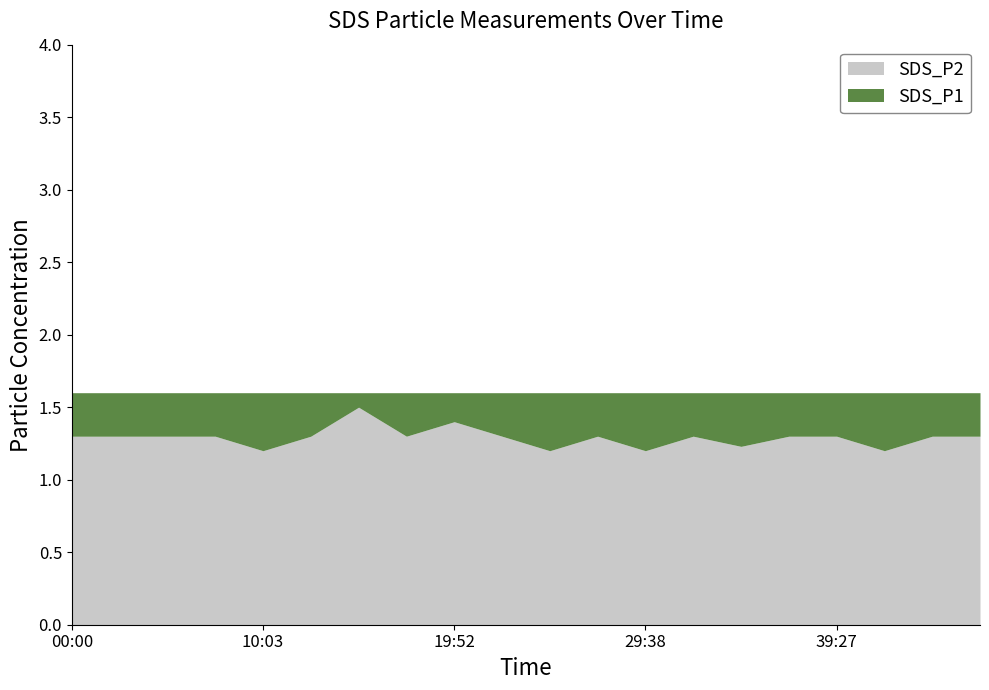

Which label corresponds to the largest value in the chart?

00:00